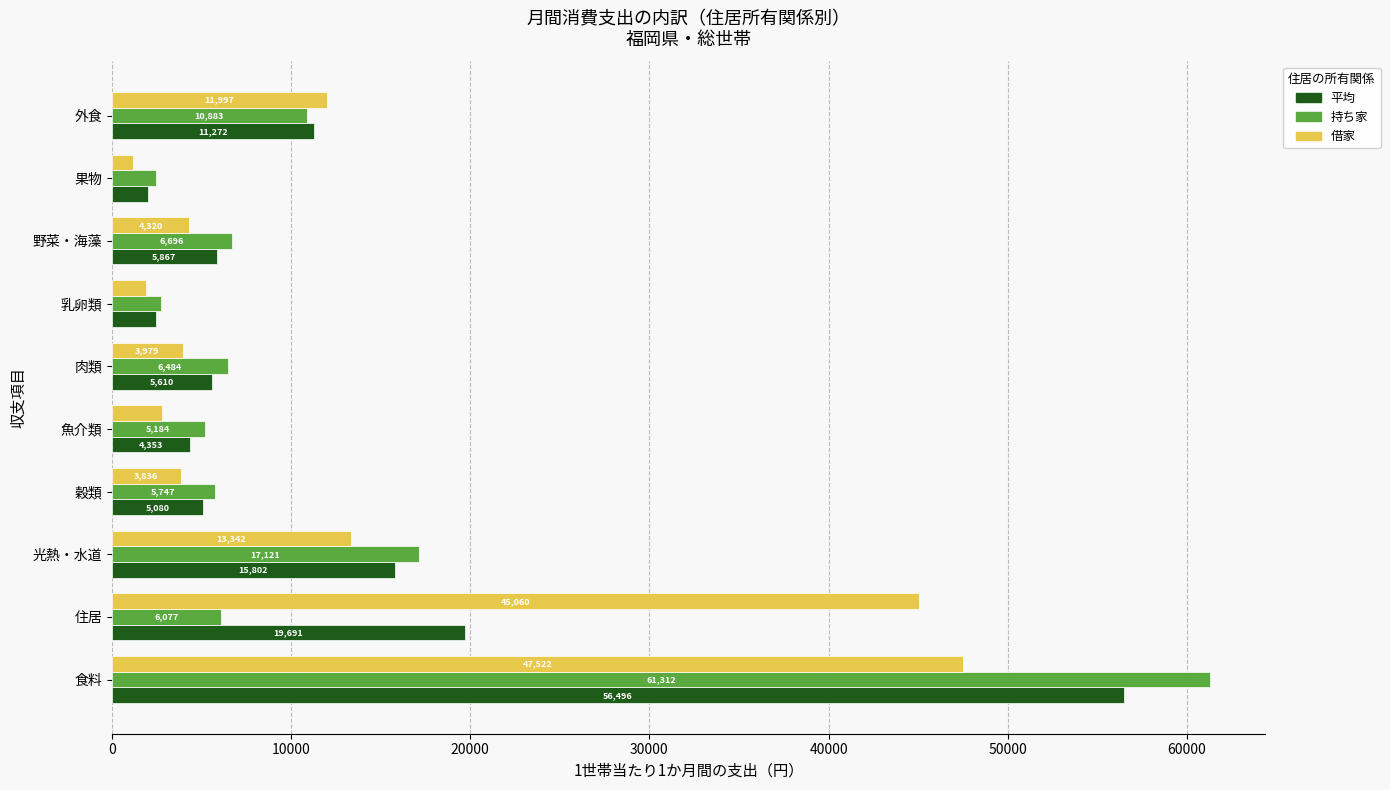

Which category has the highest value across all series?

食料